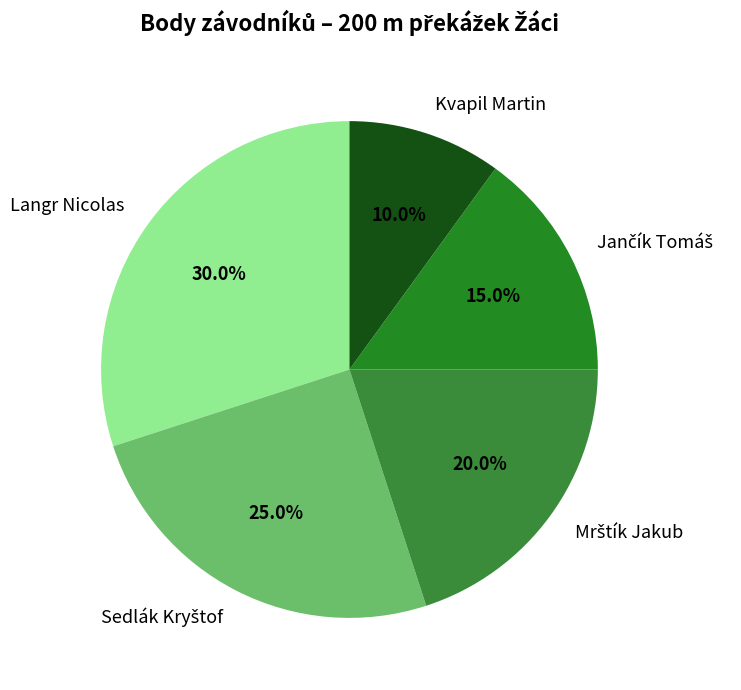

Is Kvapil Martin the majority of the pie?

No